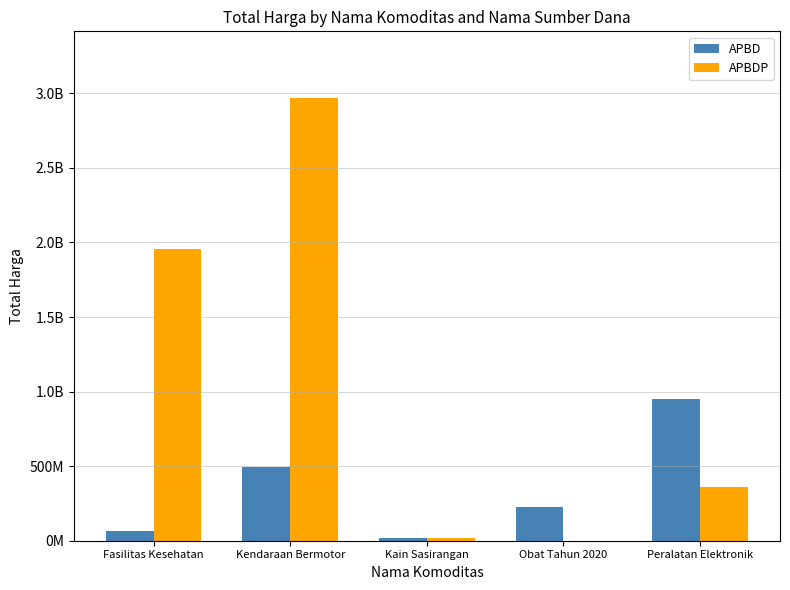

What are all the series names shown in the legend?

APBD, APBDP